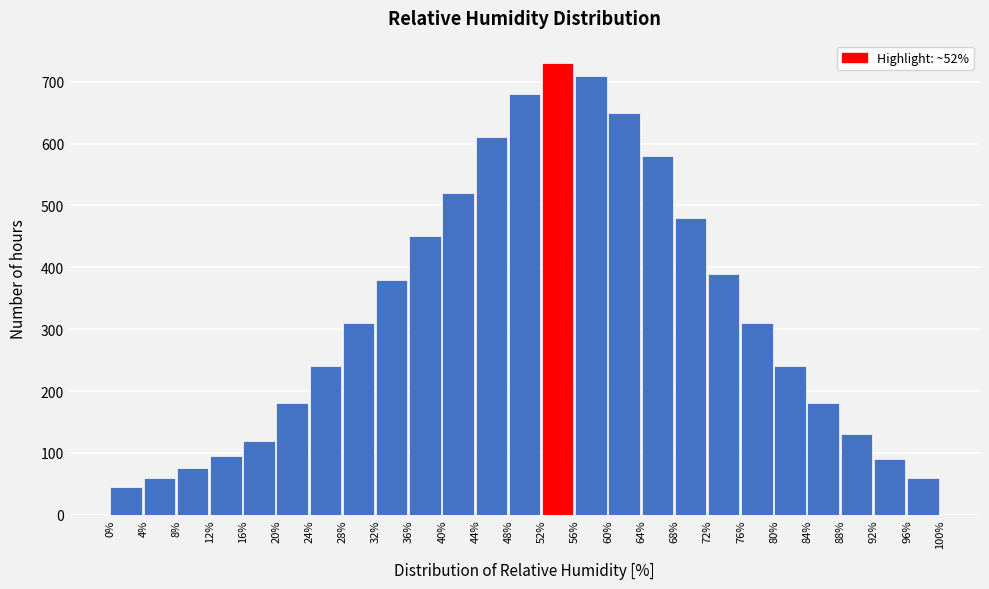

Reading right to left, transcribe all the data shown in this chart.

60	90	130	180	240	310	390	480	580	650	710	730	680	610	520	450	380	310	240	180	120	95	75	60	45